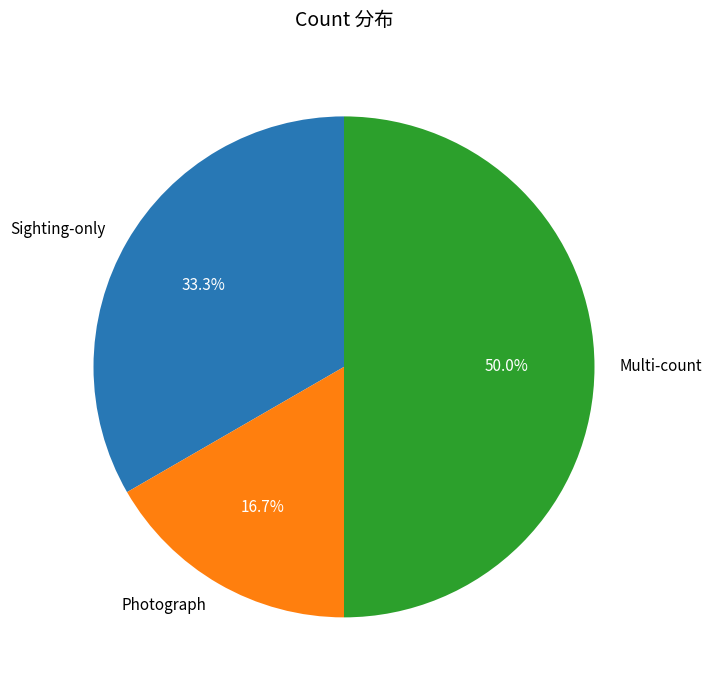

What is the ratio of the value at Photograph to the value at Multi-count?

0.3